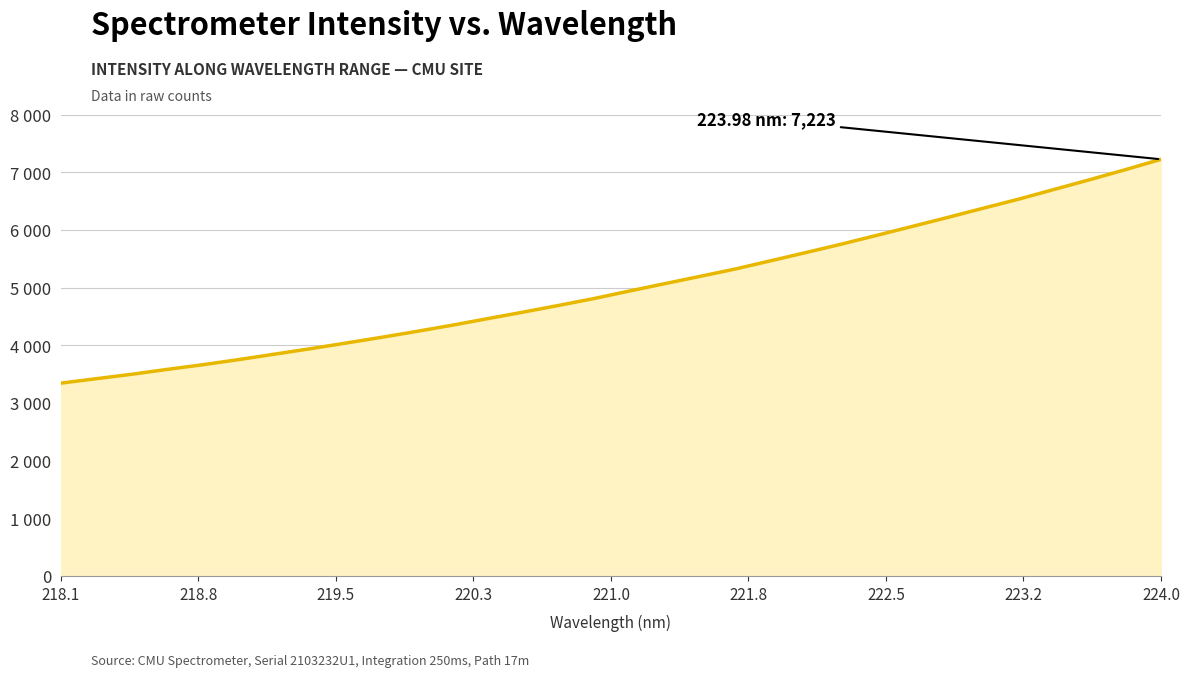

What is the label of the 32nd point from the right?

218.1